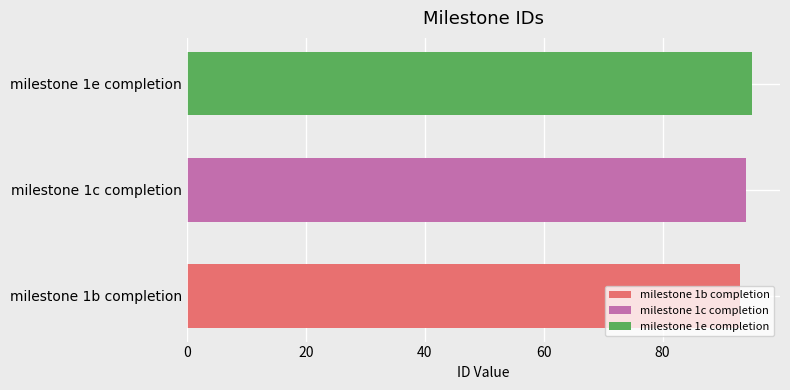

Which series has the widest spread of values?

milestone 1b completion